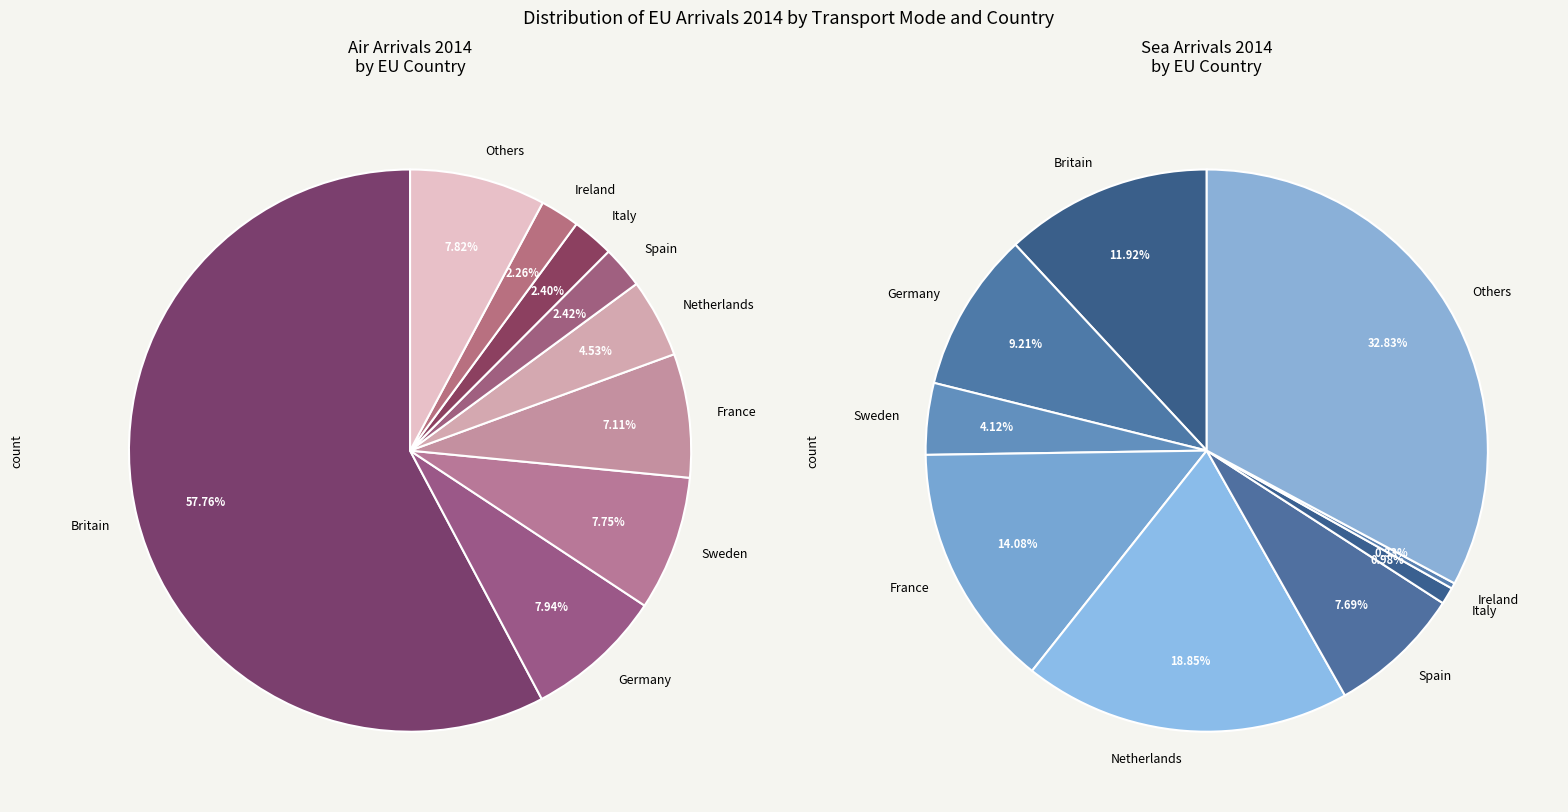

Is it true that Germany is 9% of the pie?

True